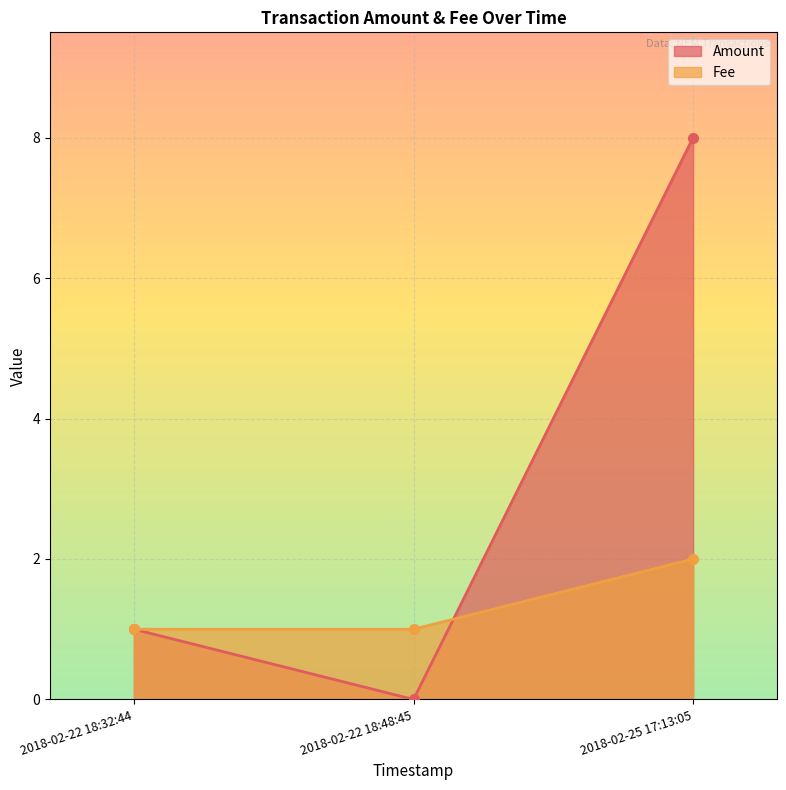

Between 2018-02-22 18:32:44 and 2018-02-22 18:48:45, which is larger?

2018-02-22 18:32:44